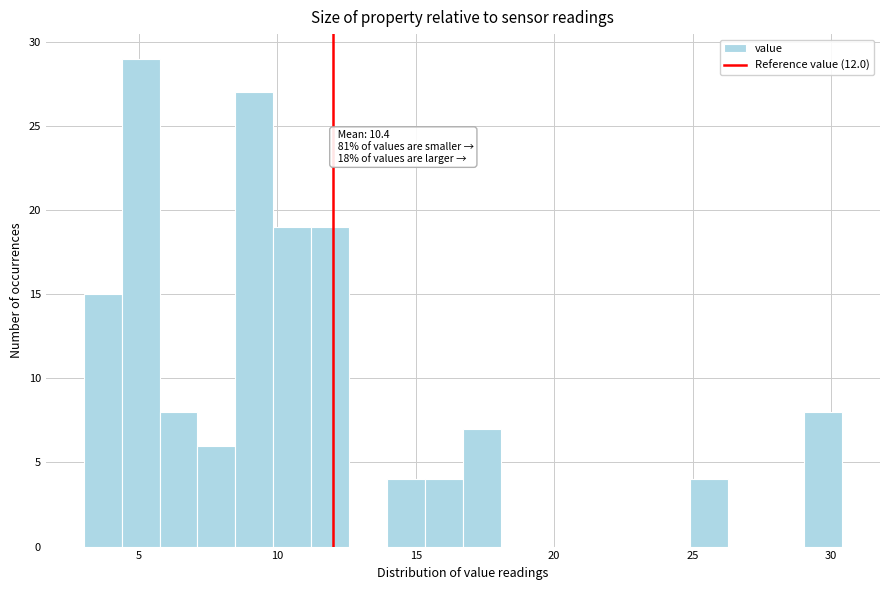

Read against the x-axis, roughly where is the centre of the tallest bar?

5.0